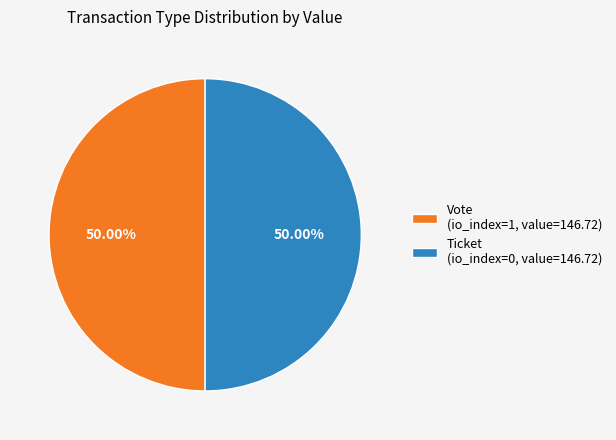

Is the sum of Vote (io_index=1, value=146.72) and Ticket (io_index=0, value=146.72) greater than half?

Yes